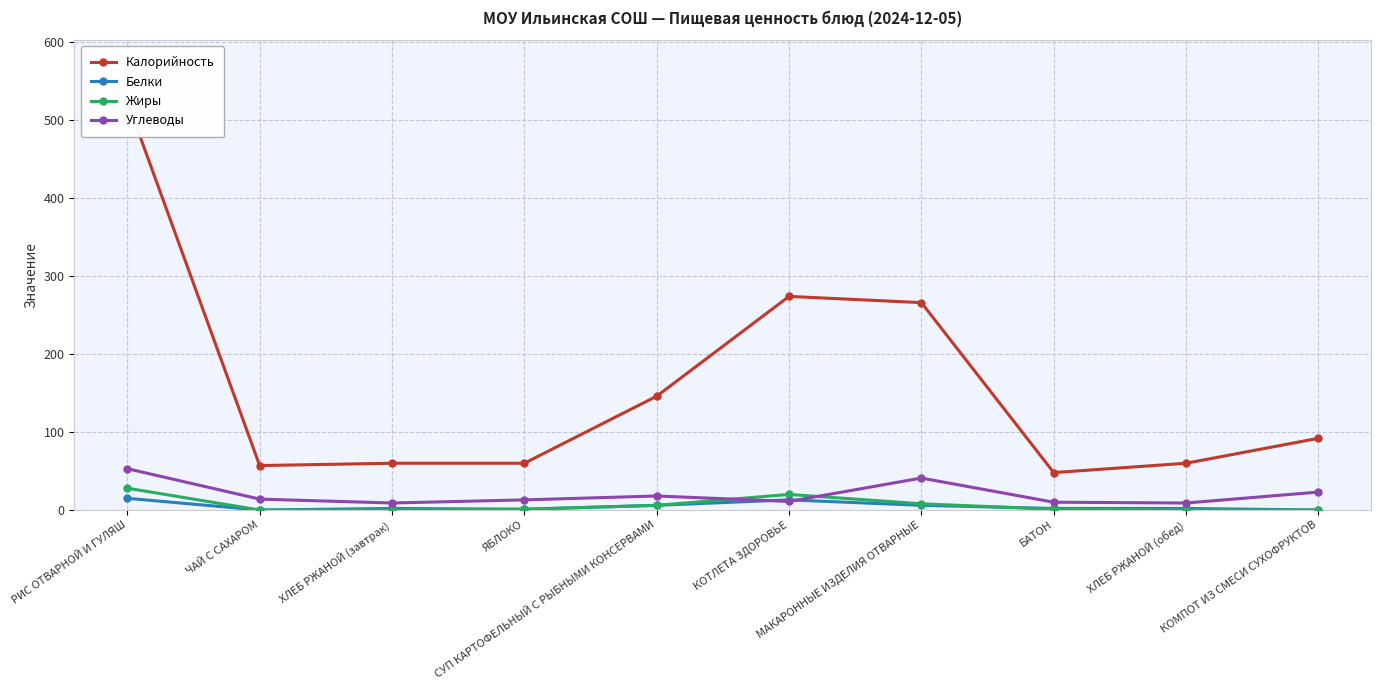

Where is Углеводы nearest to the value 31?

КОМПОТ ИЗ СМЕСИ СУХОФРУКТОВ